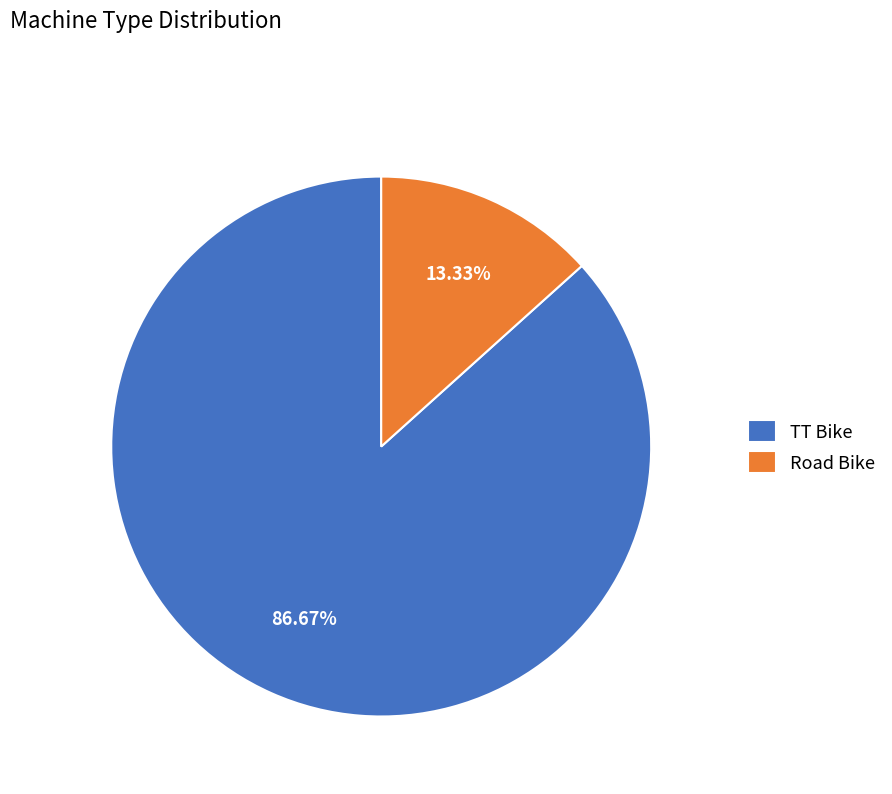

Is there any slice that represents more than half of the pie?

Yes